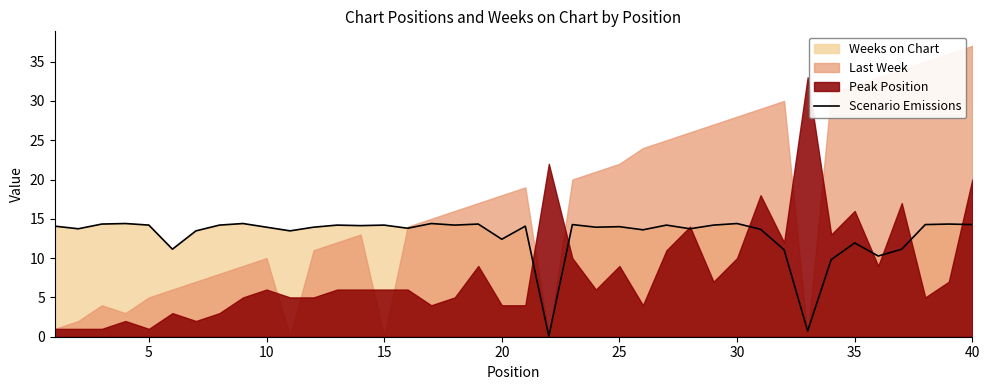

True or false: Scenario Emissions has a value of 14.3 at 40.

True